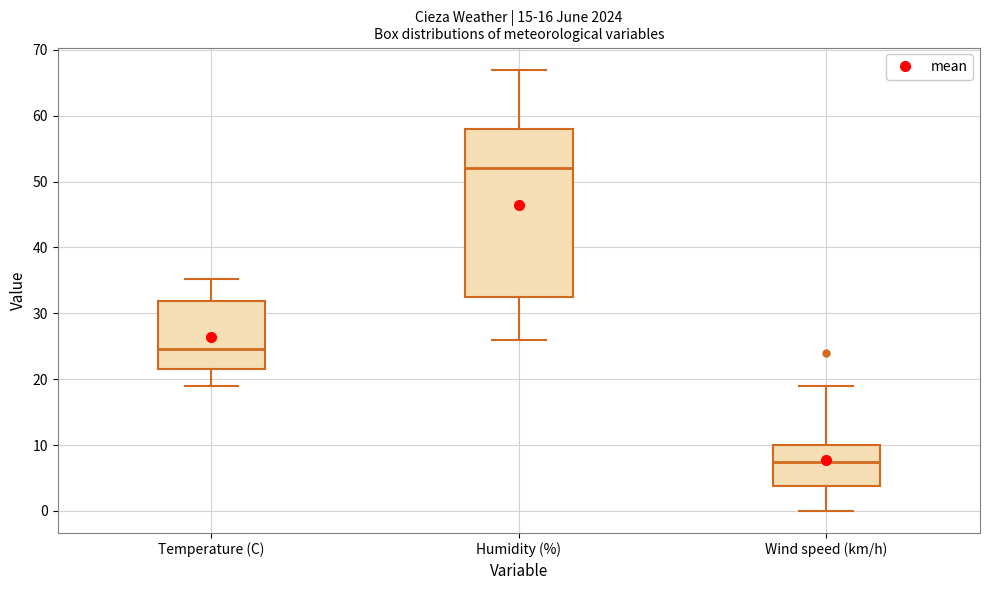

Reading left to right, transcribe this box plot: for each box, give where its median line is, the range the box spans, and where its two whiskers end, as read against the y-axis. The values are not printed on the chart, so give them approximately, as read against the axis.

Temperature (C): median 25, box 22 to 32, whiskers 19 to 35
Humidity (%): median 52, box 33 to 58, whiskers 26 to 67
Wind speed (km/h): median 8, box 4 to 10, whiskers 0 to 19